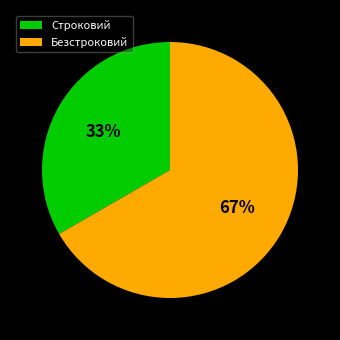

What percentage is the Безстроковий slice, to the nearest percent?

67%